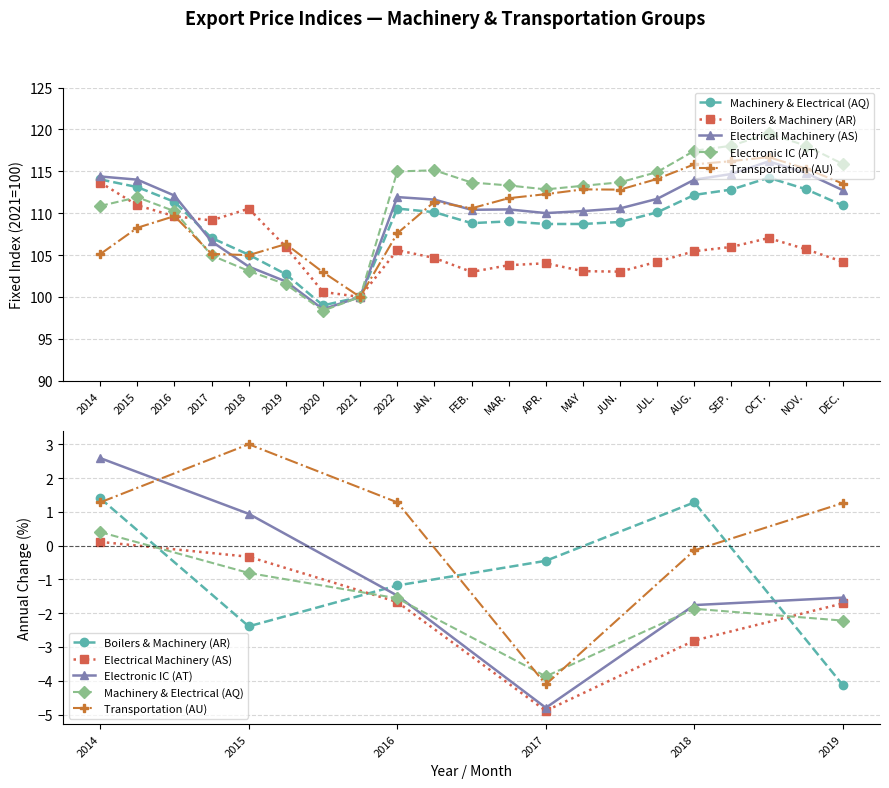

What are all the series names shown in the legend?

Machinery & Electrical (AQ), Boilers & Machinery (AR), Electrical Machinery (AS), Electronic IC (AT), Transportation (AU)